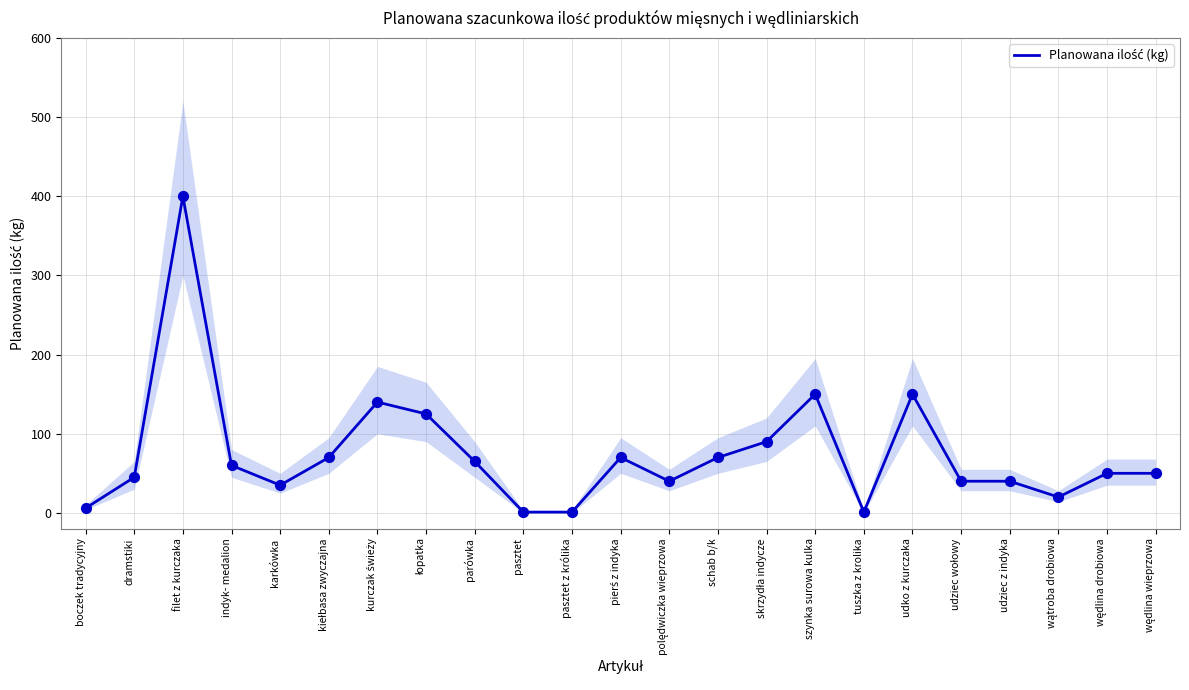

Approximately how many times larger is the value at wątroba drobiowa compared to kurczak świeży?

0.1